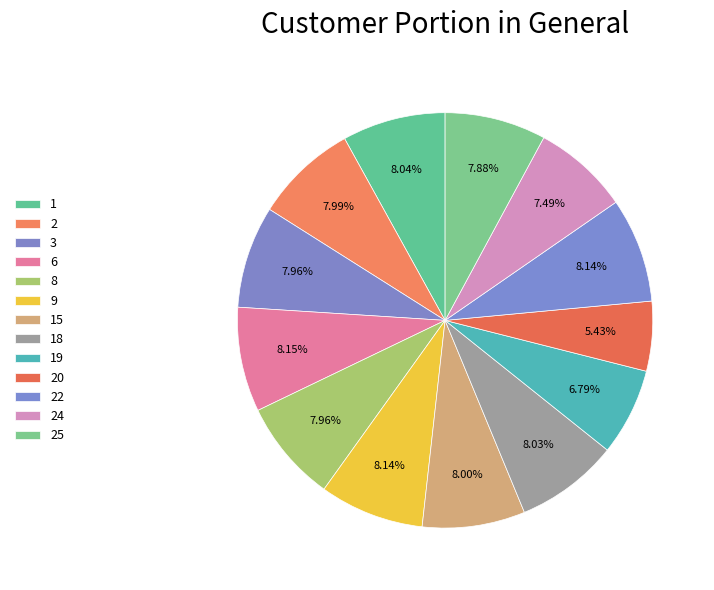

How many slices are in this pie chart?

13